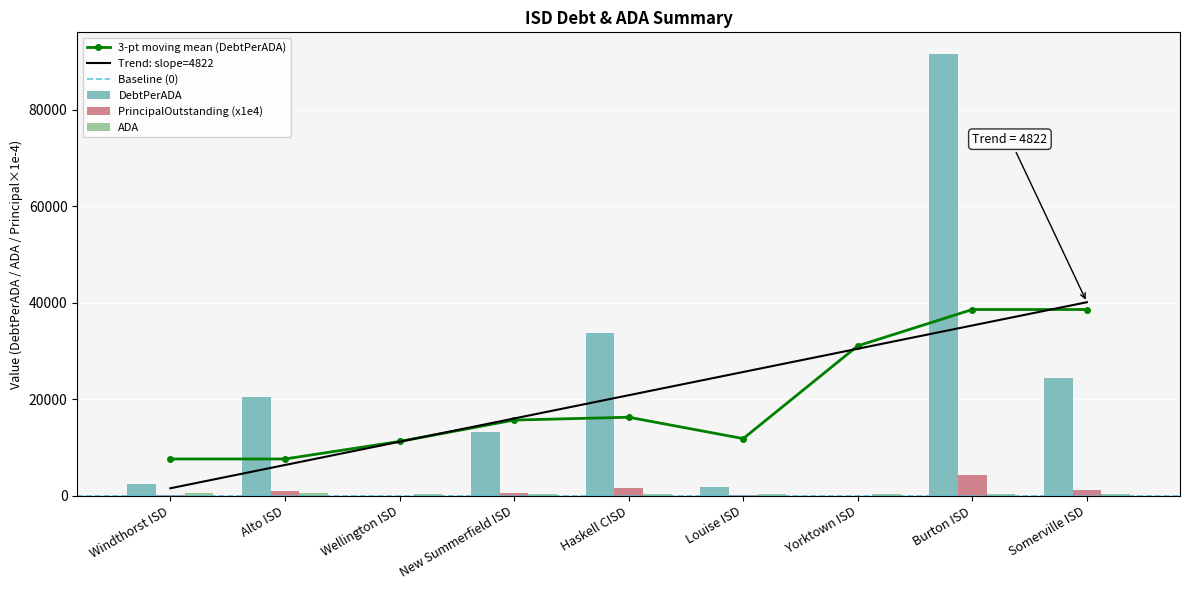

At which category is the sum across all series the highest?

Burton ISD